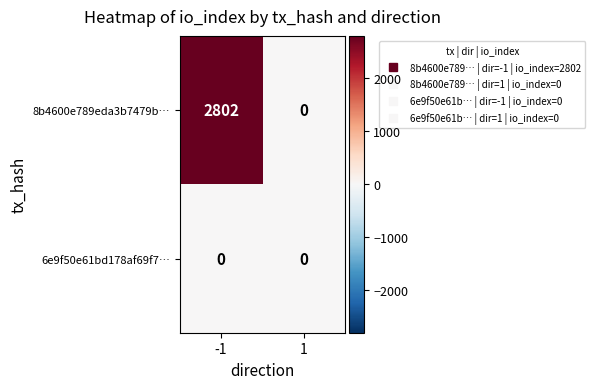

What is the maximum value shown in the chart?

2802